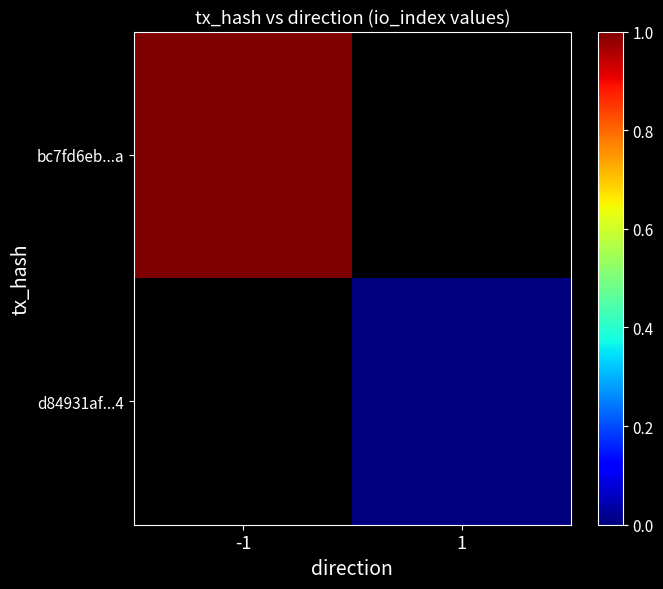

Is the value of bc7fd6eb...a at -1 greater than the value of d84931af...4 at -1?

No